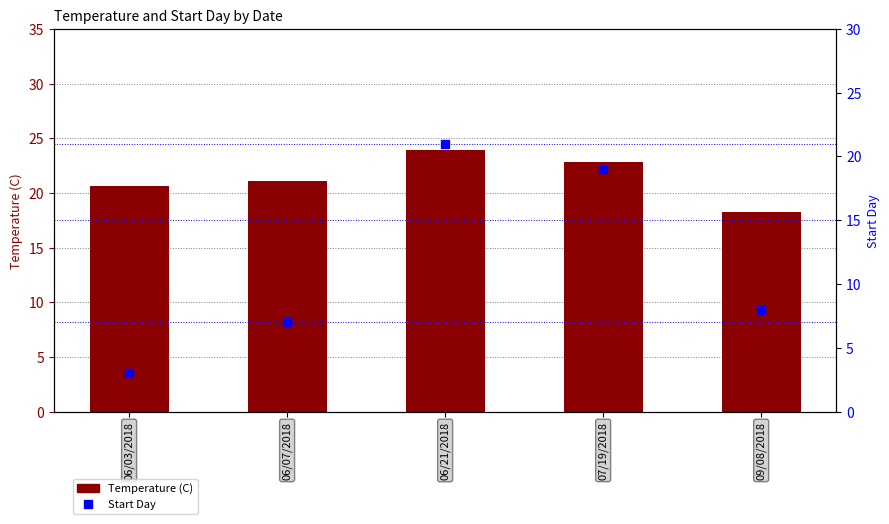

Which series has the largest total across all categories?

Temperature (C)